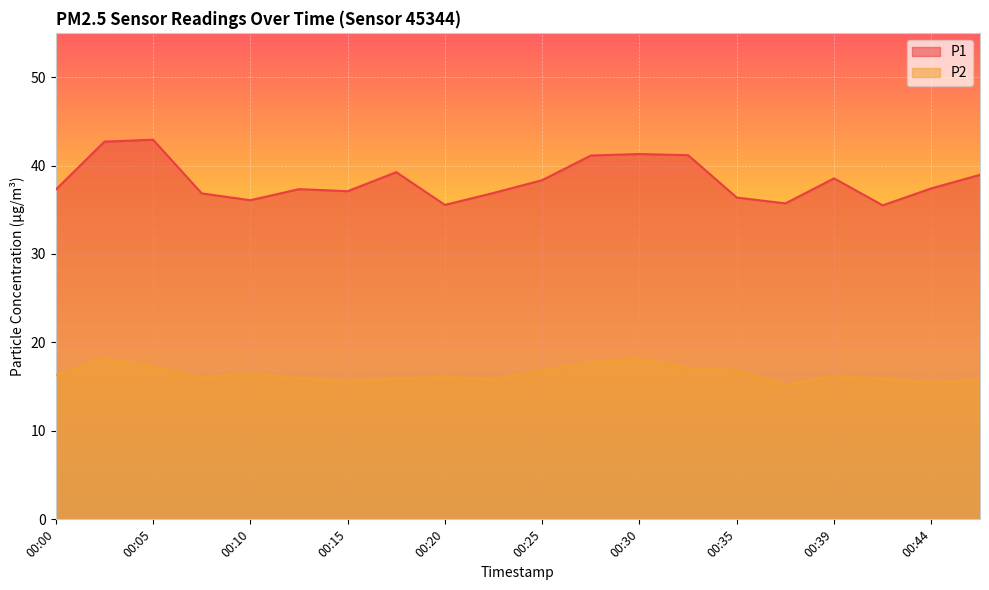

True or false: P2 and P1 intersect in this chart.

False